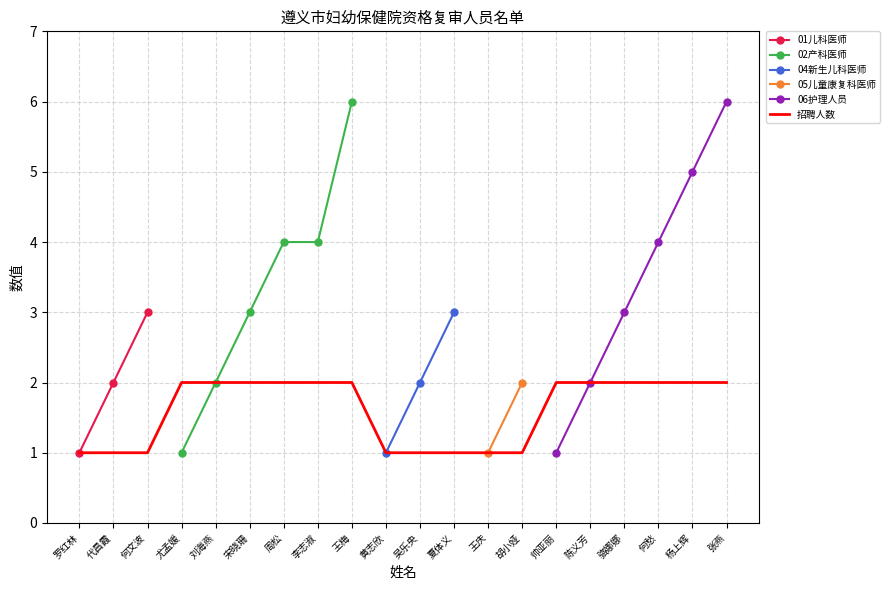

Reading left to right, transcribe all the data shown in this chart.

罗红林=1	代昌霞=1	何文波=1	尤孟媛=2	刘海燕=2	宋晓珊=2	周松=2	李志淑=2	王梅=2	黄志欣=1	吴乐央=1	夏体义=1	王庆=1	胡小娅=1	帅亚丽=2	陈义芳=2	骆娜娜=2	何愁=2	杨上辉=2	张燕=2